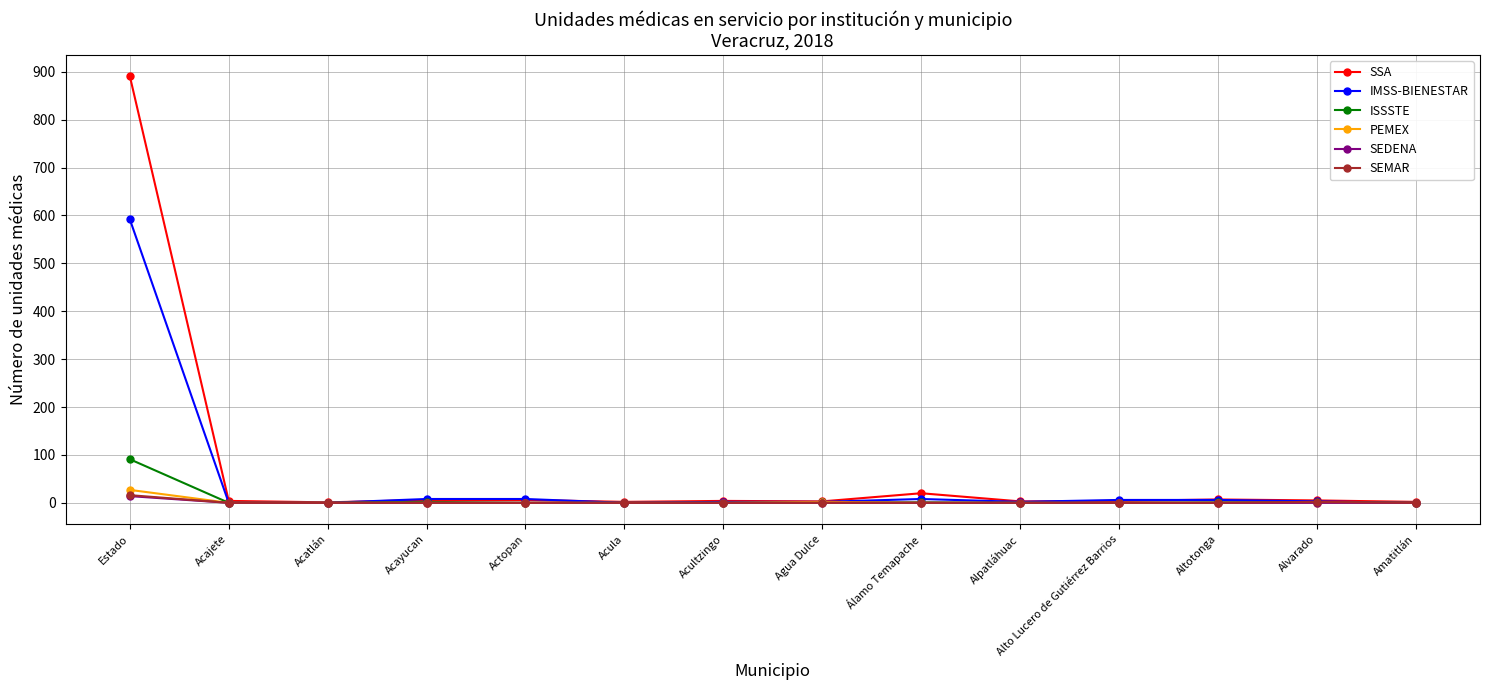

What is the maximum value for ISSSTE?

91